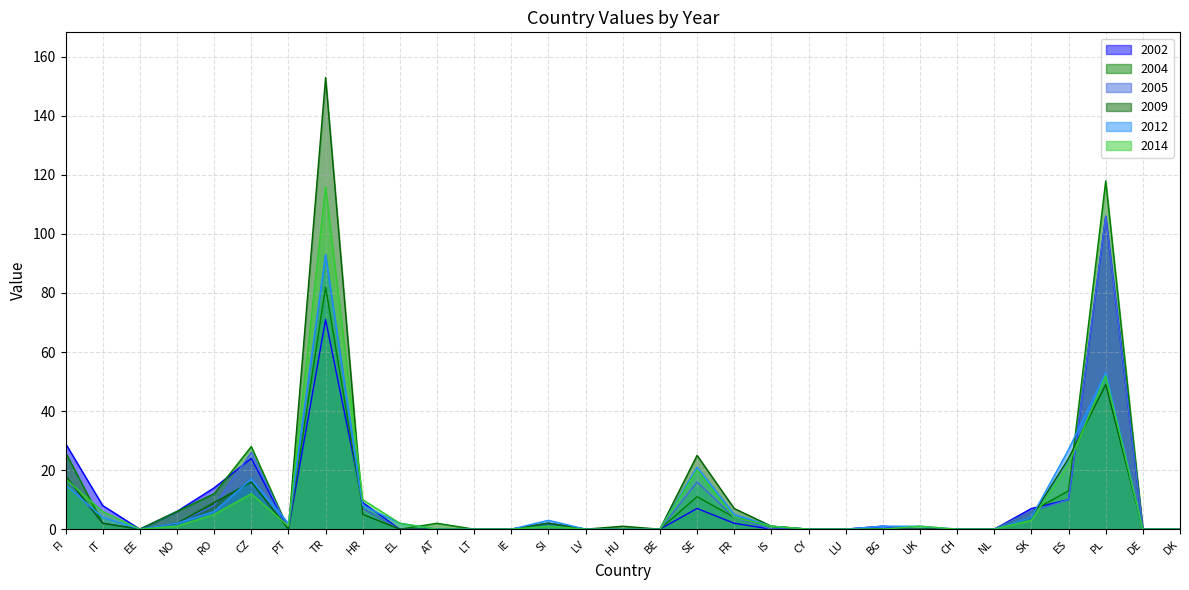

Is it true that 2009 equals 0 at CH?

True